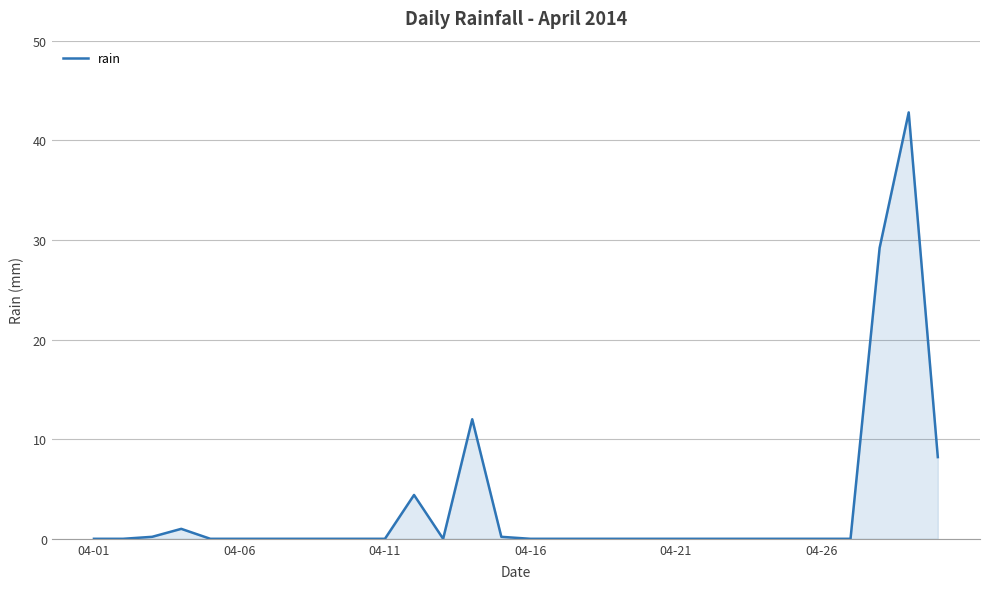

Reading left to right, extract all data points from this chart.

0.0	0.0	0.2	1.0	0.0	0.0	0.0	0.0	0.0	0.0	0.0	4.4	0.0	12.0	0.2	0.0	0.0	0.0	0.0	0.0	0.0	0.0	0.0	0.0	0.0	0.0	0.0	29.2	42.8	8.2